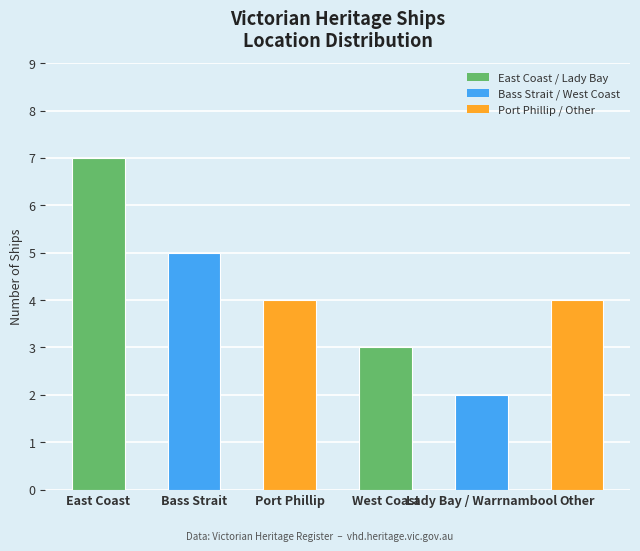

What is the label of the 1st bar from the left?

East Coast